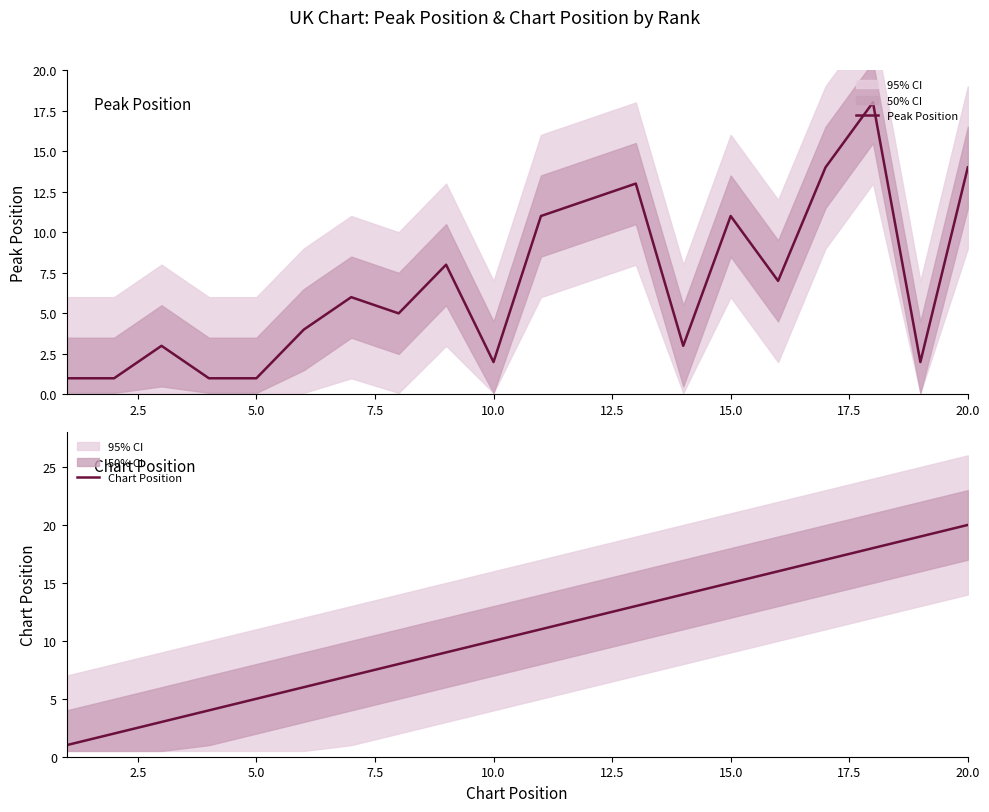

How many values in the Chart Position series exceed 11?

9